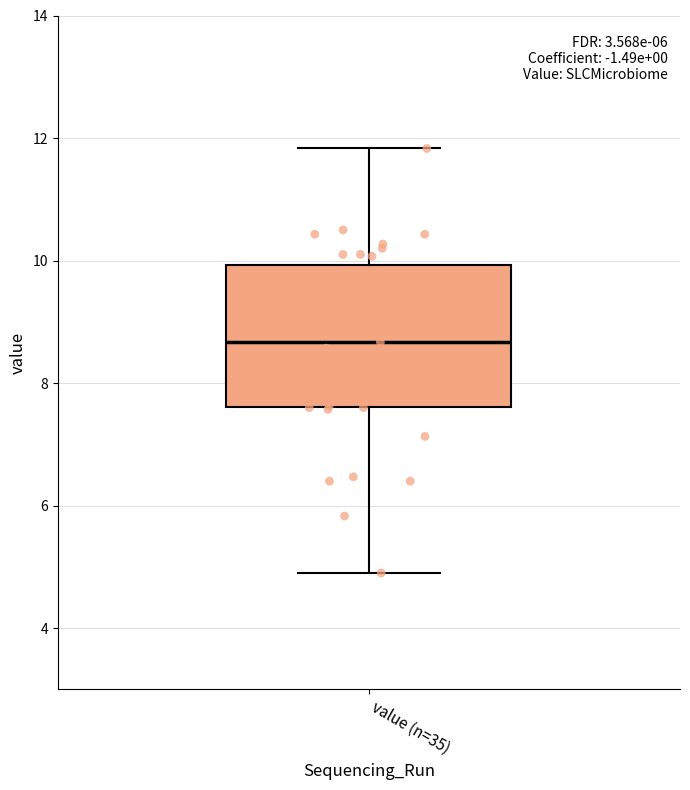

Read this box plot against the y-axis: the position of the median line, the range covered by the box, and the ends of both whiskers. The values are not printed on the chart, so give them approximately, as read against the axis.

median 8.6, box 7.6 to 10.0, whiskers 5.0 to 11.8